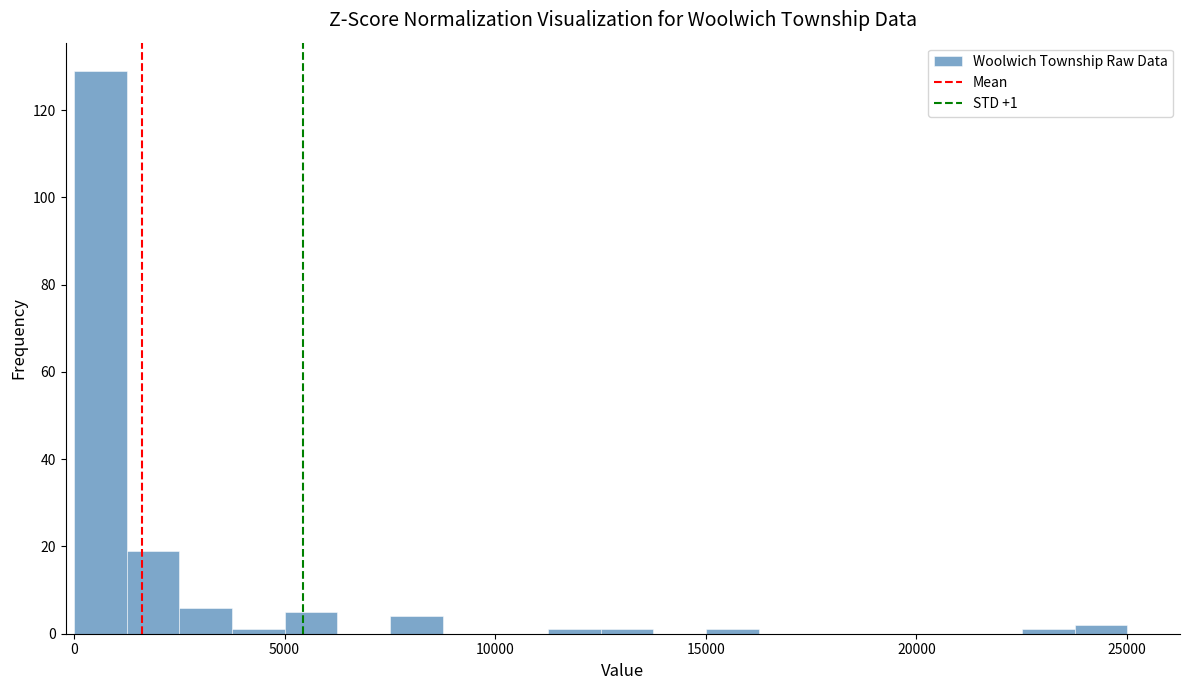

Read against the x-axis, roughly where is the centre of the tallest bar?

500